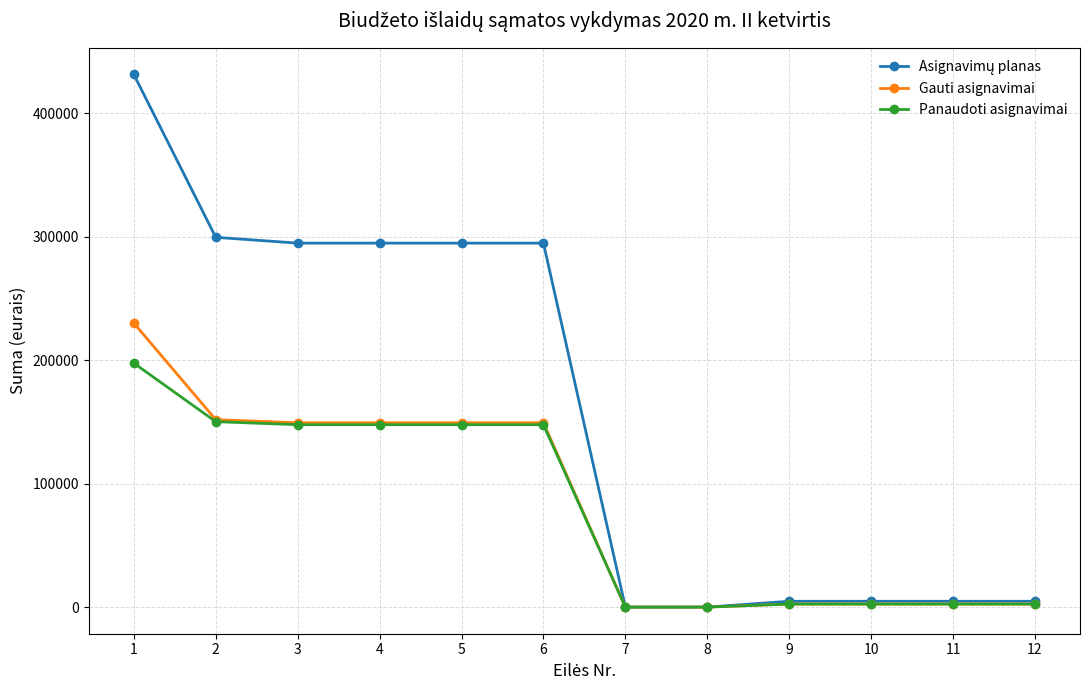

At which category does the chart reach its peak across all series?

1